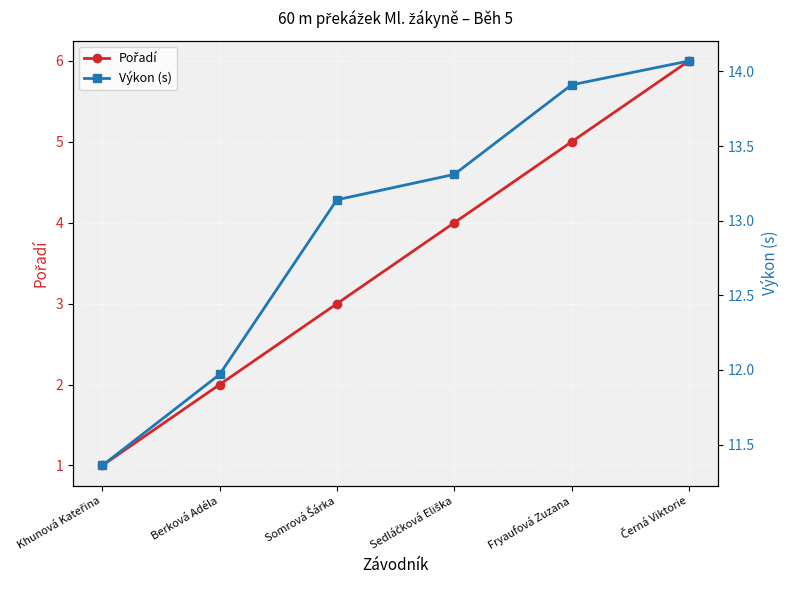

True or false: Pořadí and Výkon (s) intersect in this chart.

False